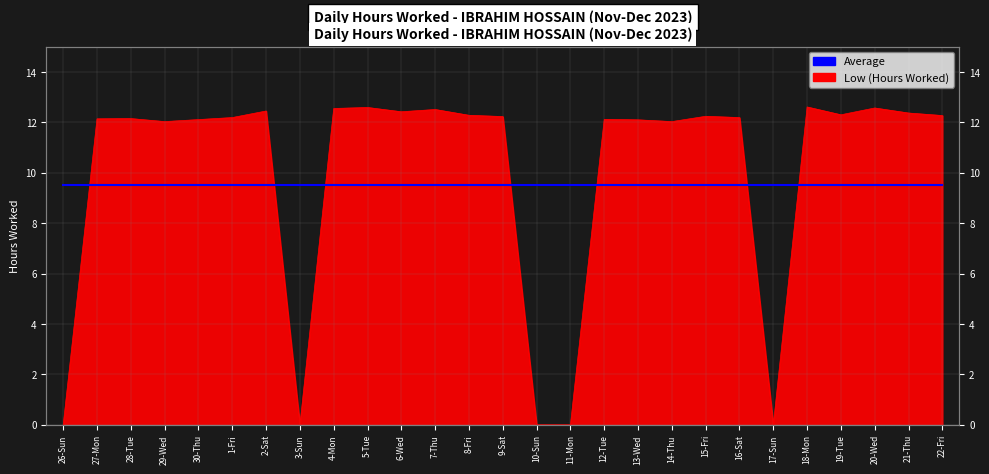

What is the approximate value at 21-Thu?

12.4